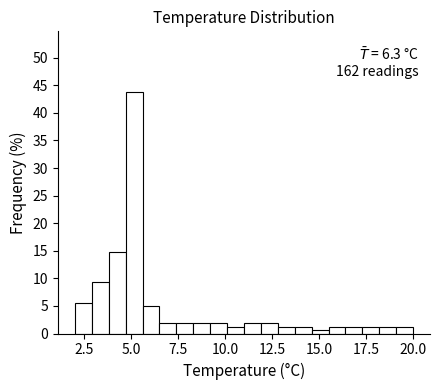

Around what value on the x-axis is the tallest bar? Give the approximate position of its centre, as read against the axis.

5.0